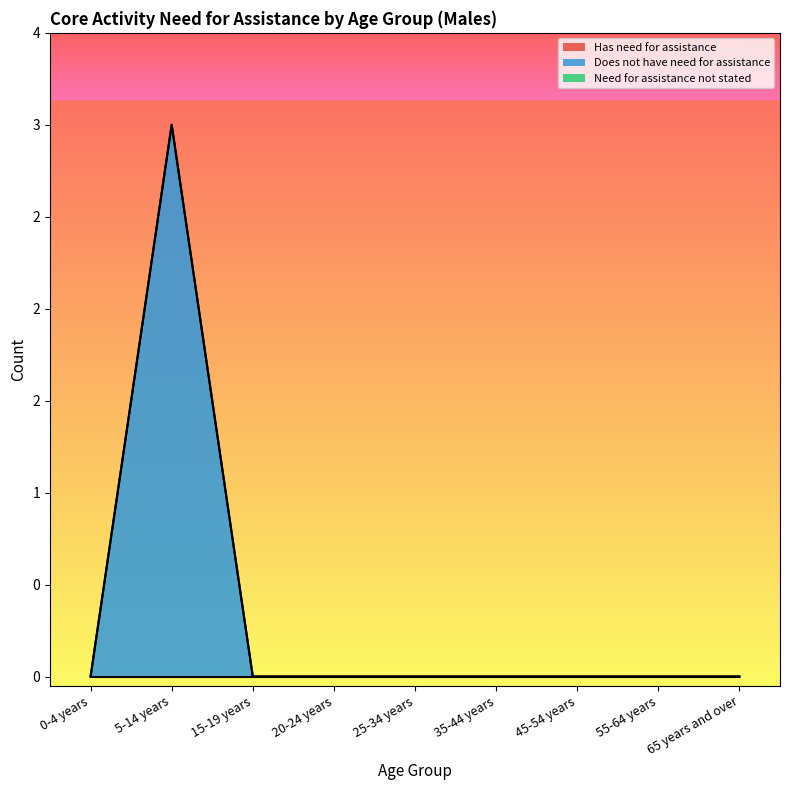

List the labels in order of Need for assistance not stated value, smallest first.

0-4 years, 5-14 years, 15-19 years, 20-24 years, 25-34 years, 35-44 years, 45-54 years, 55-64 years, 65 years and over